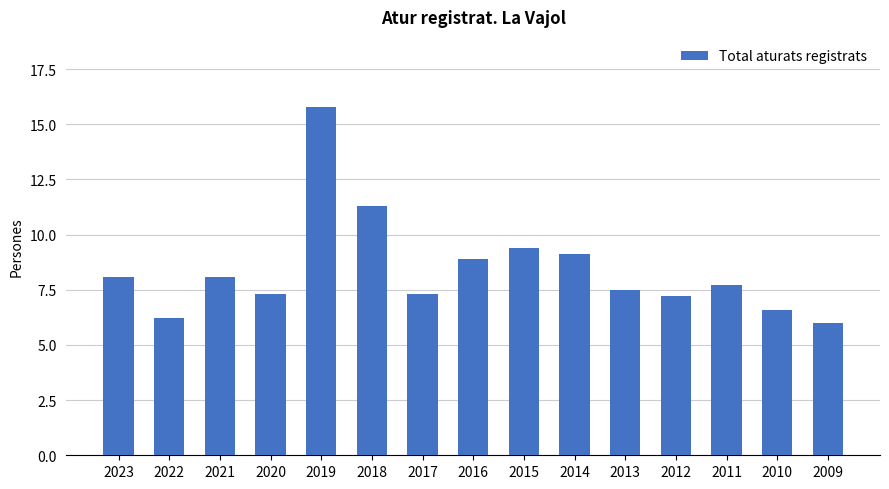

Are the bars horizontal?

No